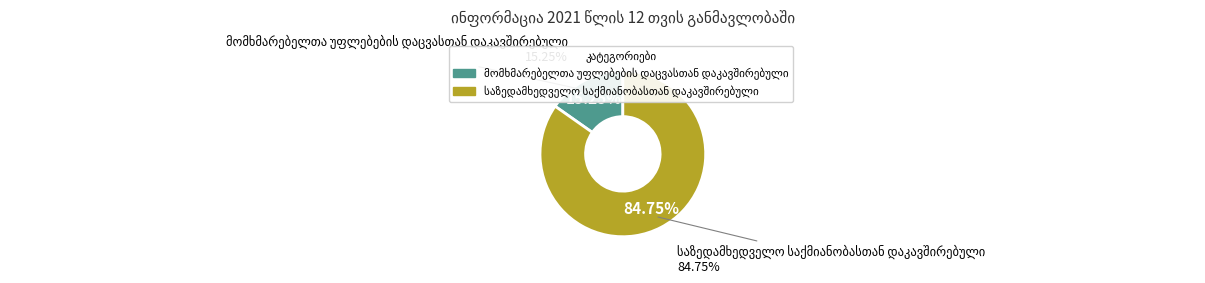

What percentage is the საზედამხედველო საქმიანობასთან დაკავშირებული slice, to the nearest percent?

85%